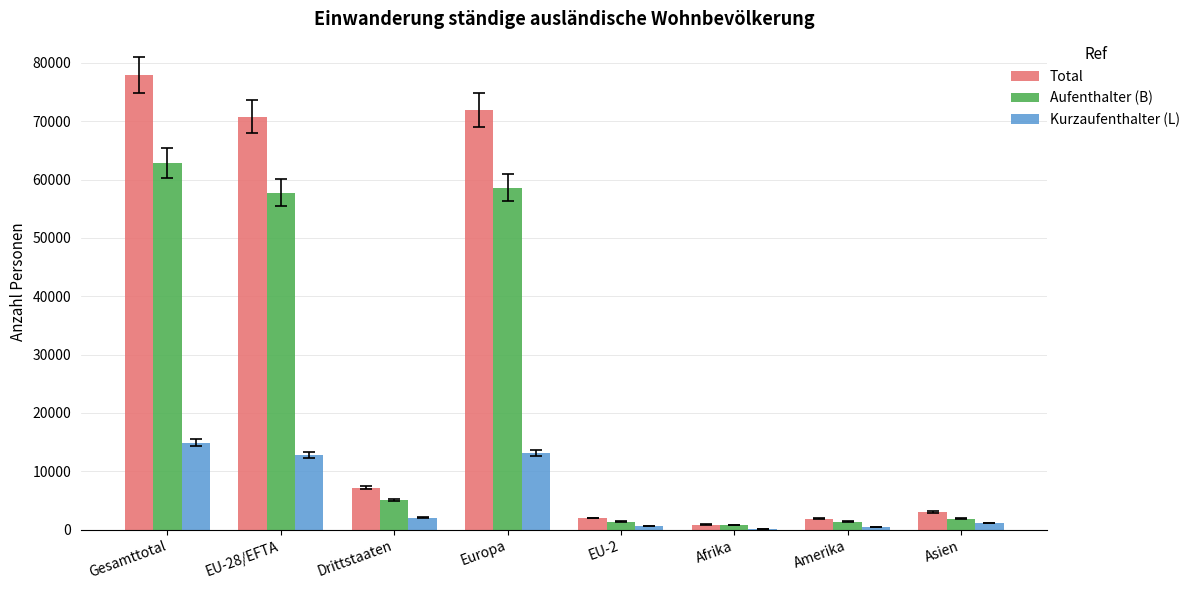

Which series has the largest total across all categories?

Total